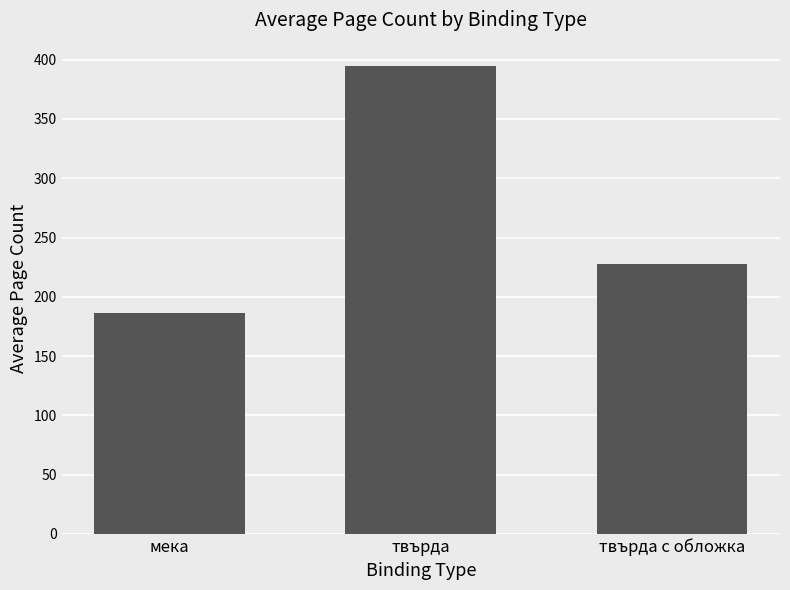

What position from the left is твърда с обложка?

3